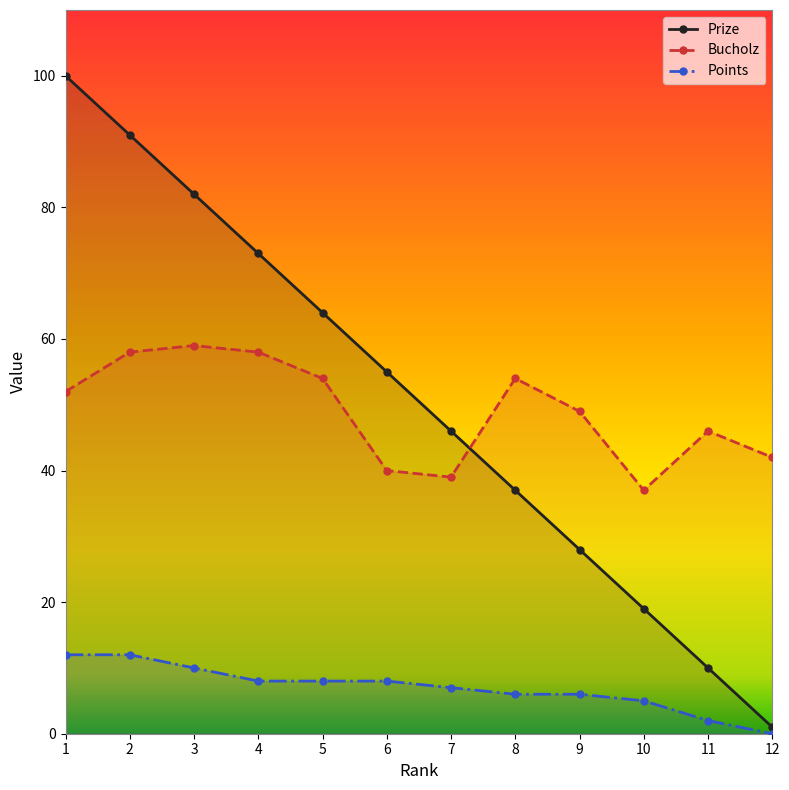

How many data points in Points are above 8?

3